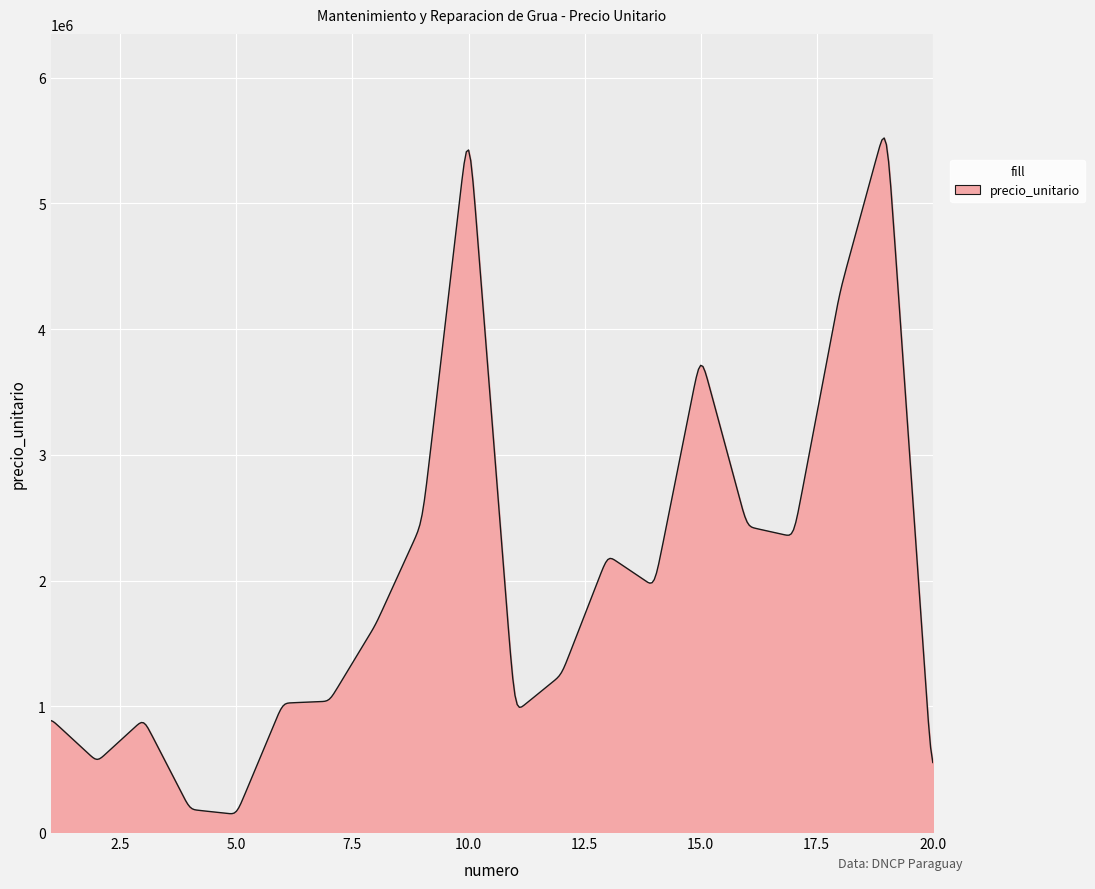

What is the difference between the maximum and minimum values?

5373530.4